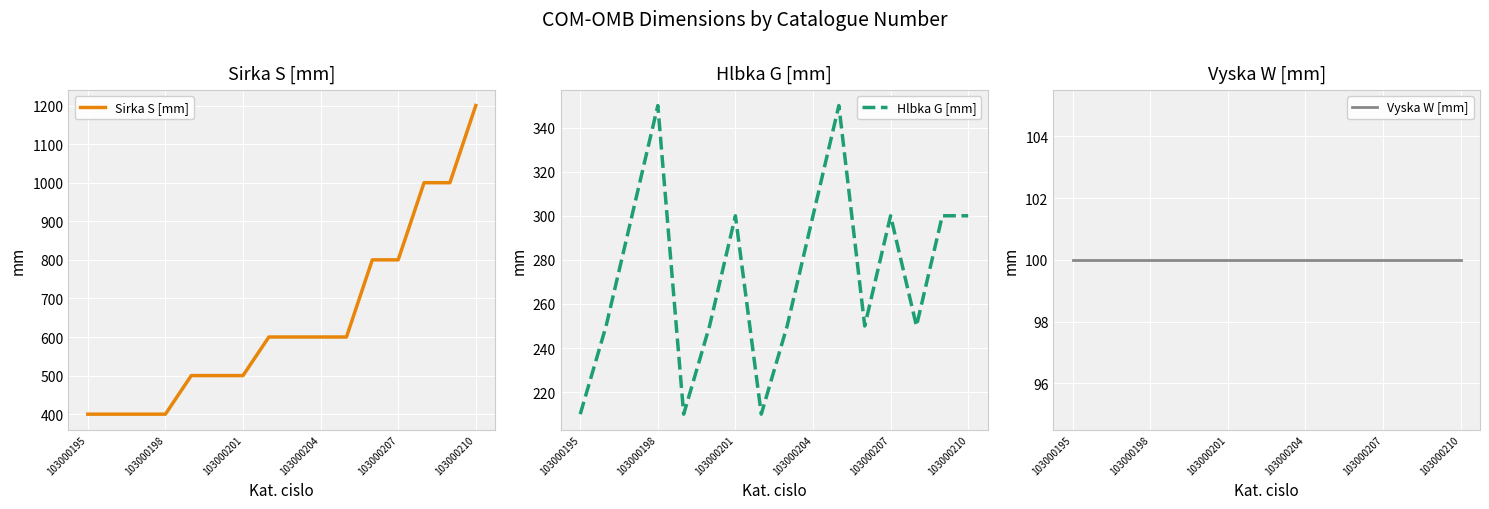

Which category has the highest value in the Sirka S [mm] series?

103000210